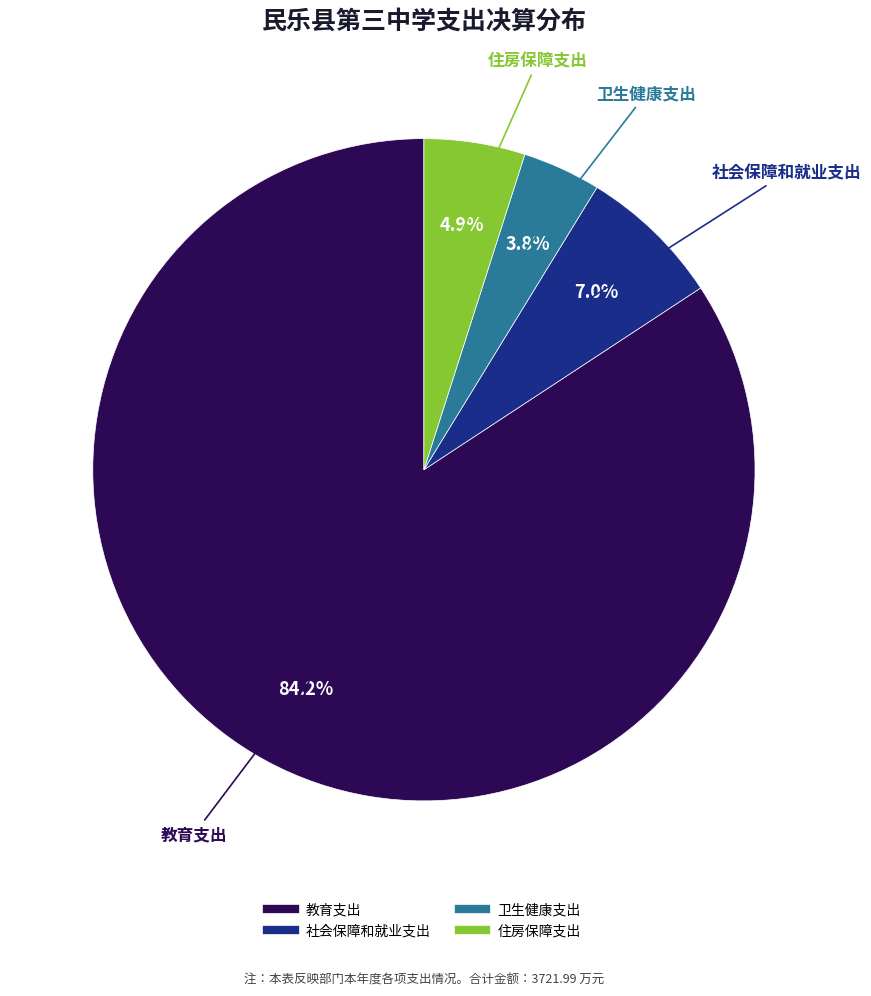

Does 社会保障和就业支出 represent more than half of the total?

No